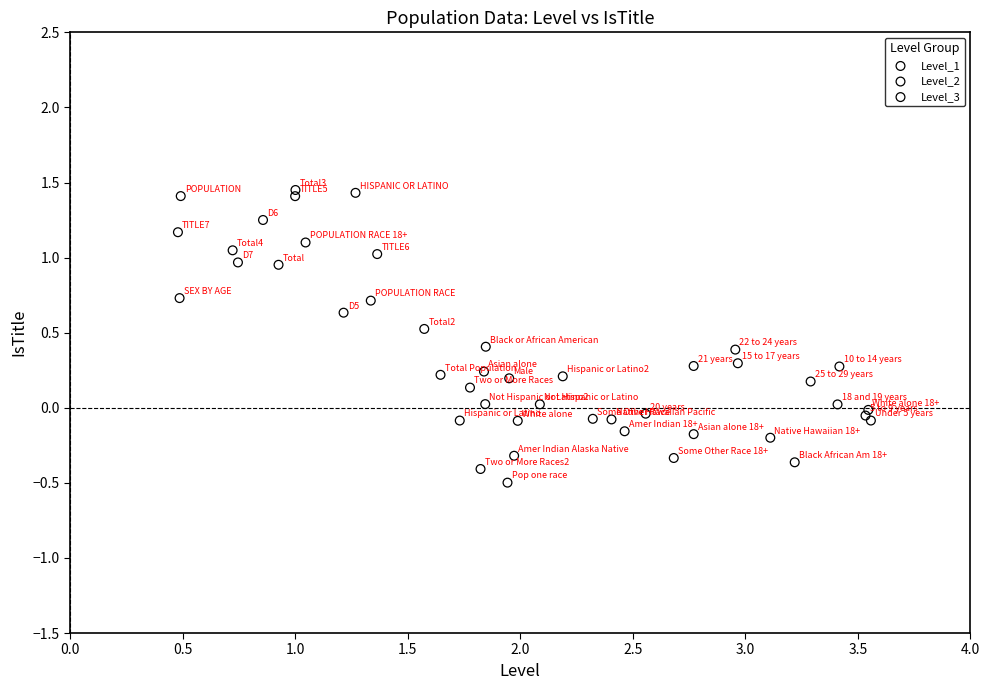

Which series contains the highest Y value?

Level_1